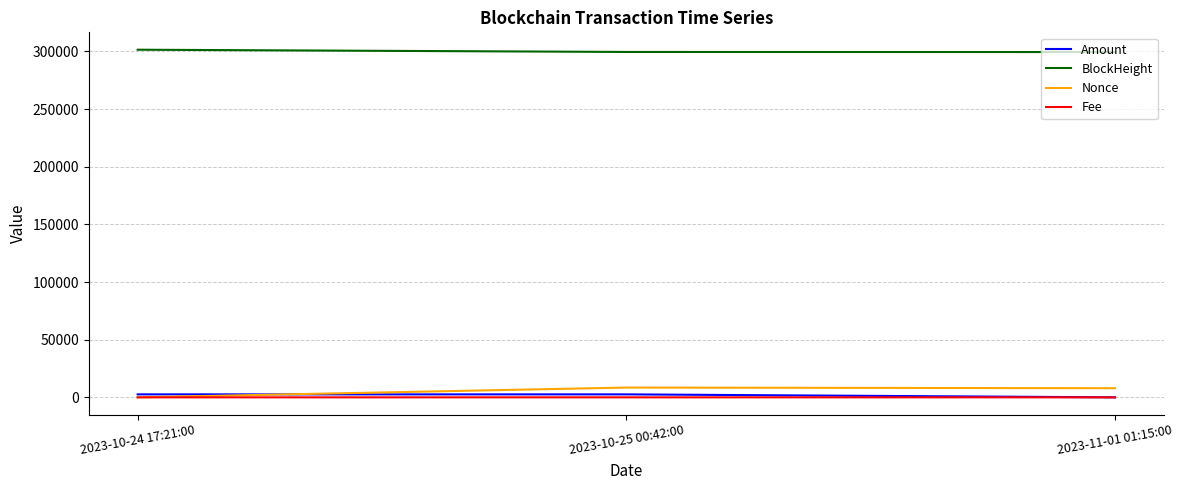

What is the maximum value shown in the chart?

301518.0